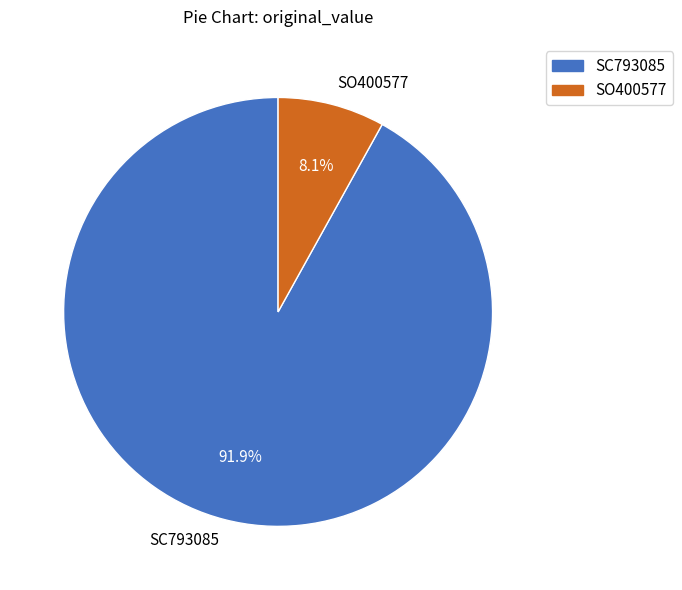

What is the smallest slice in the pie chart?

SO400577